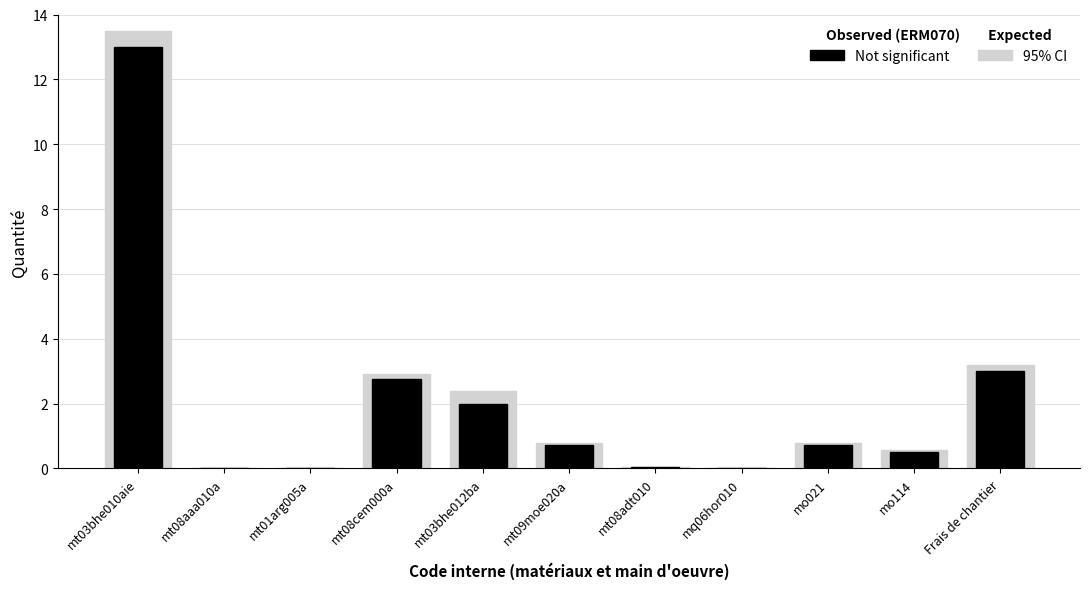

What is the label of the 8th bar from the left?

mq06hor010